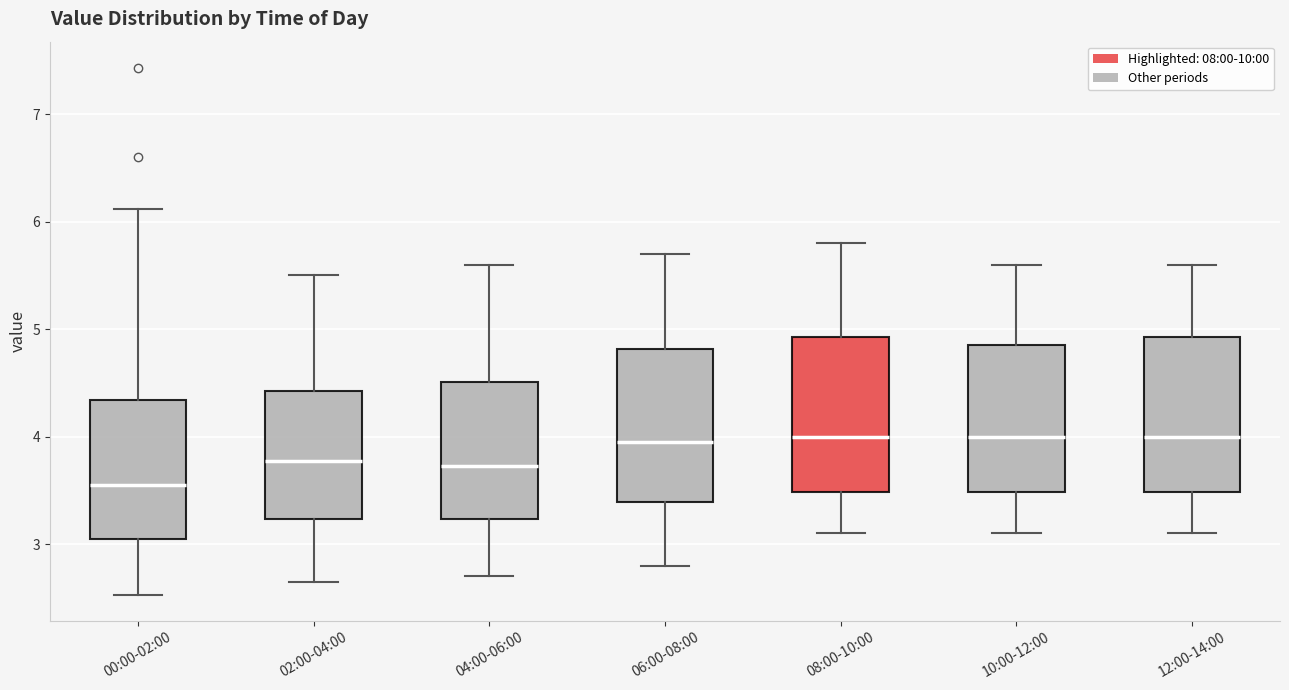

Where does the upper whisker of the box for 08:00-10:00 end on the y-axis? The values are not printed on the chart, so give them approximately, as read against the axis.

5.8